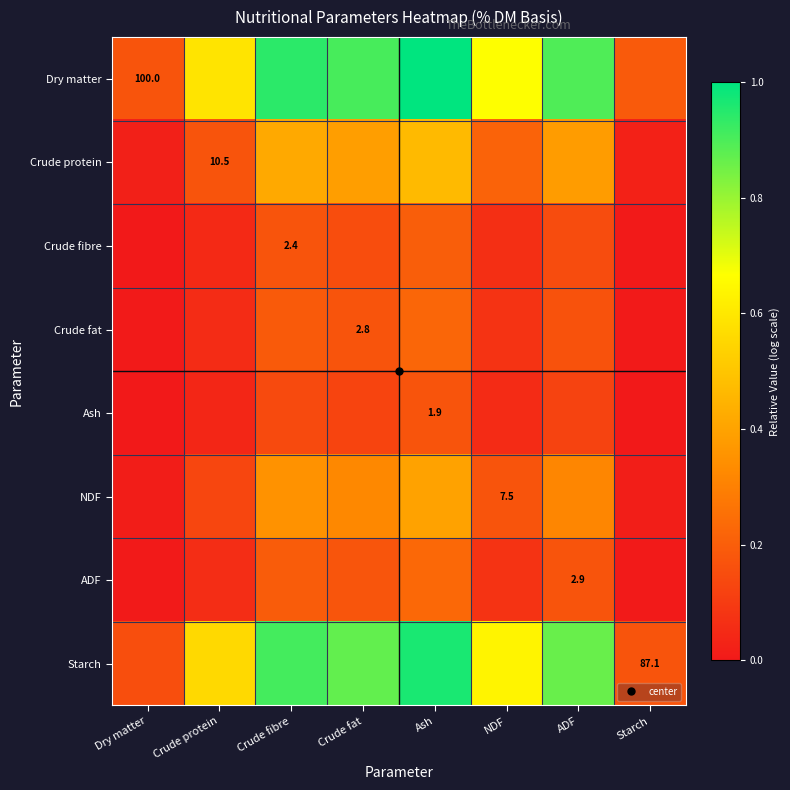

What is the total value across all series at Crude fat?

3.1